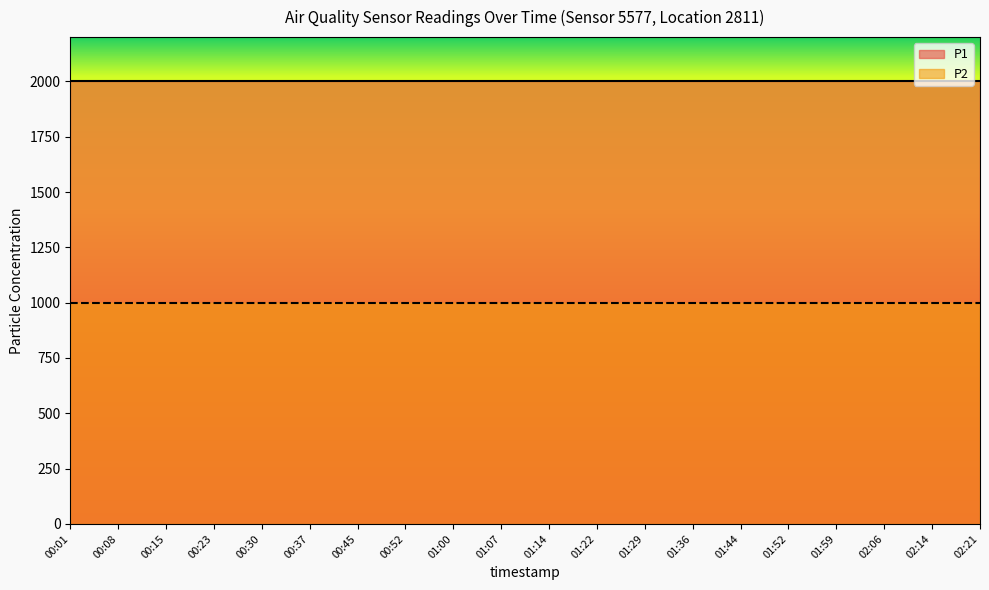

Where is P2 nearest to the value 999?

00:01